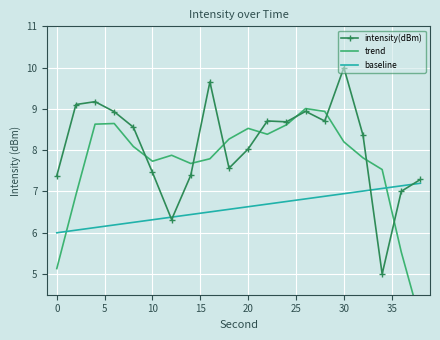

The baseline series shows 1.9 at 30. True or false?

False